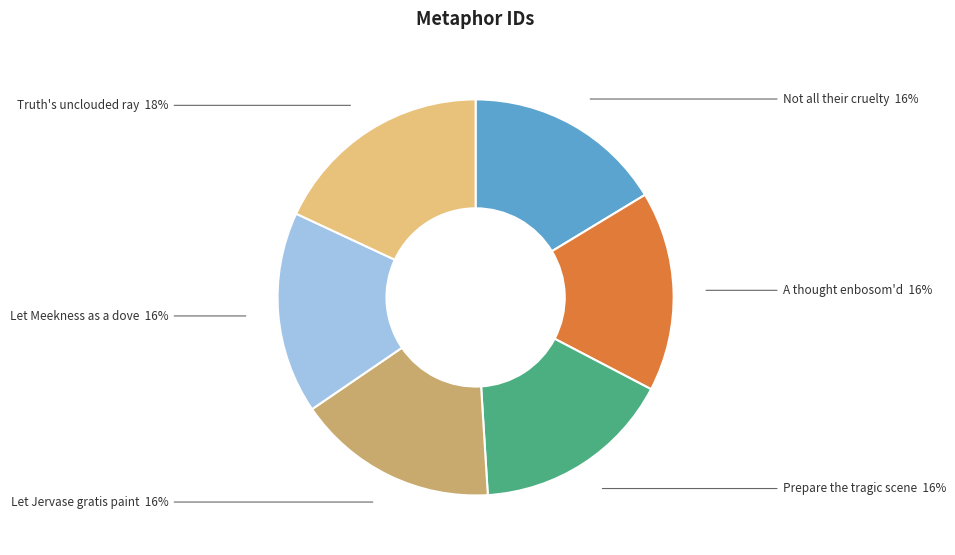

To the nearest percent, what percentage of the pie is Truth's unclouded ray?

18%